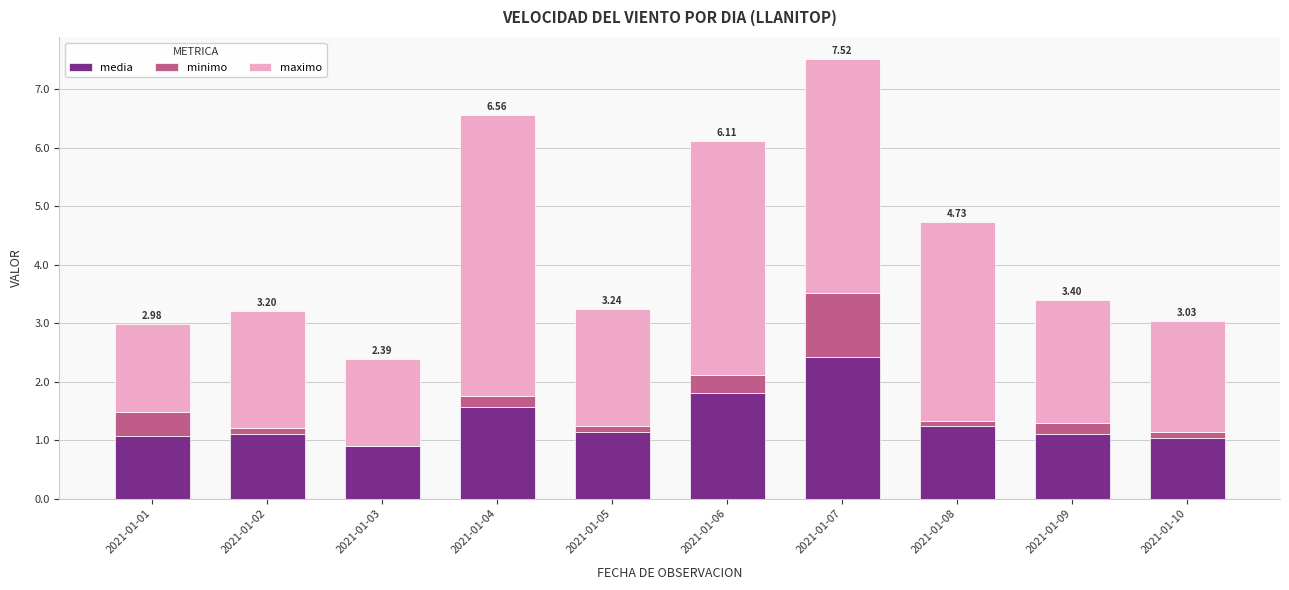

What is the total value across all series at 2021-01-01?

3.0